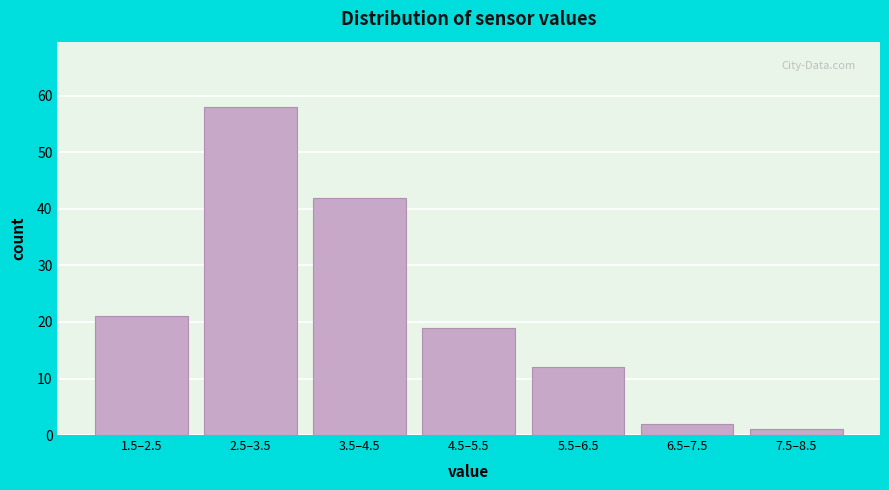

Reading right to left, transcribe all the data shown in this chart.

7.5–8.5=1	6.5–7.5=2	5.5–6.5=12	4.5–5.5=19	3.5–4.5=42	2.5–3.5=58	1.5–2.5=21